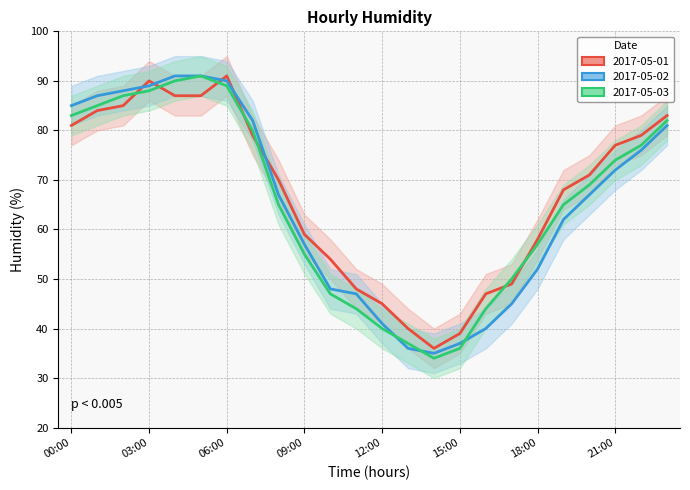

True or false: 2017-05-03 and 2017-05-01 intersect in this chart.

True